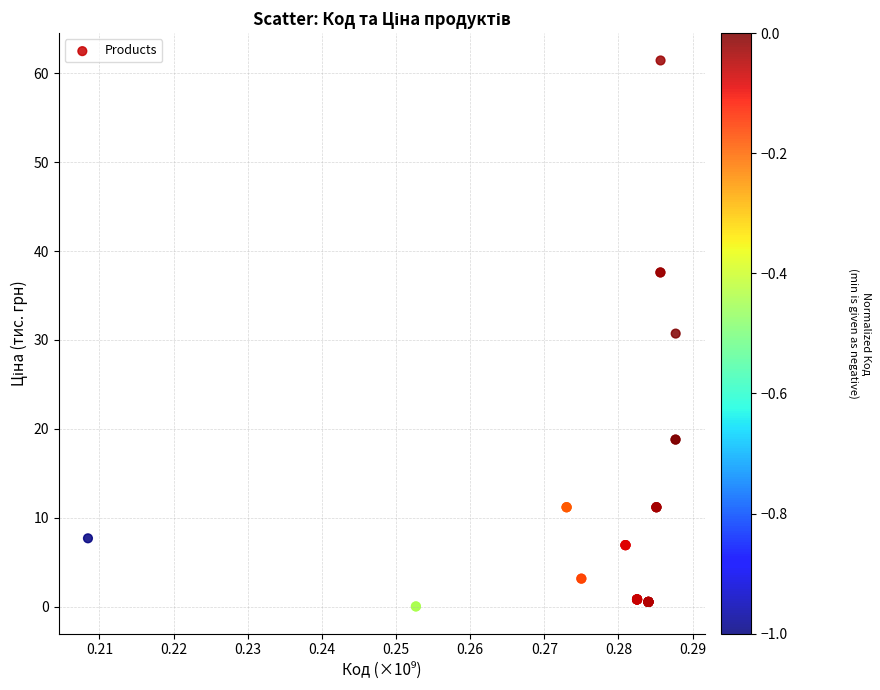

What Y value in the scatter plot is closest to 30?

30.7